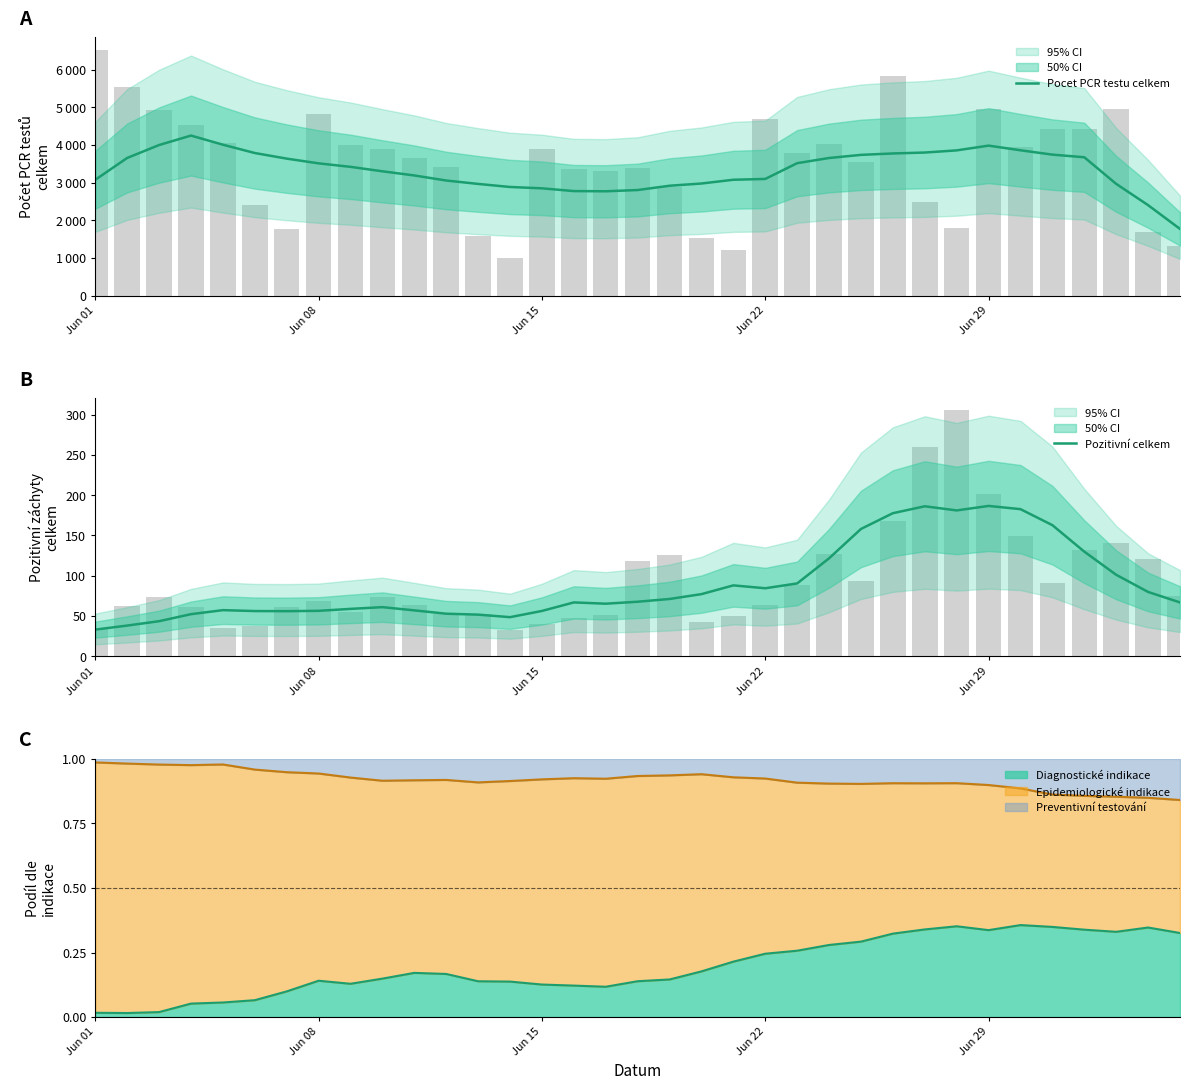

Is the value of Pozitivní celkem at 16 greater than the value of Pocet PCR testu celkem at 31?

No